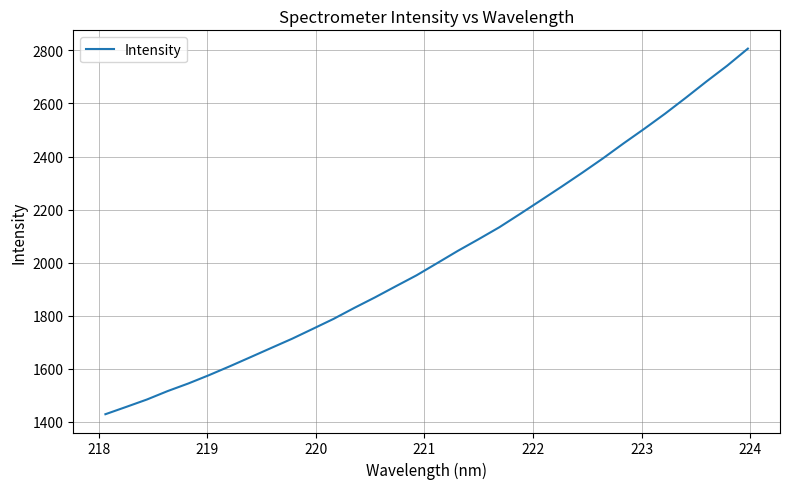

What is the minimum value shown in the chart?

1428.3